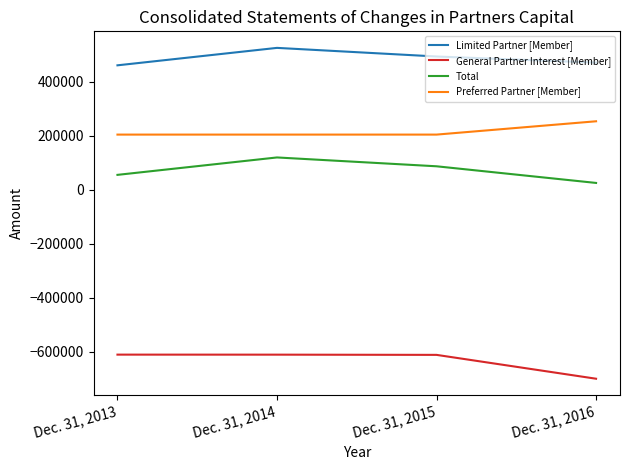

At which category does the chart reach its minimum across all series?

Dec. 31, 2016